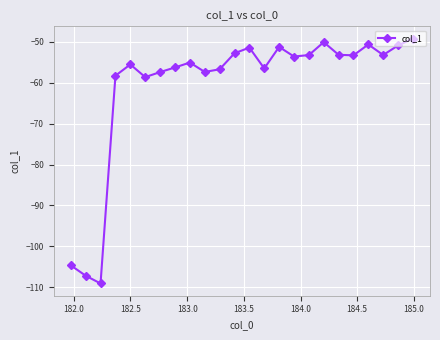

What is the value of the 10th point from the left?

-57.4